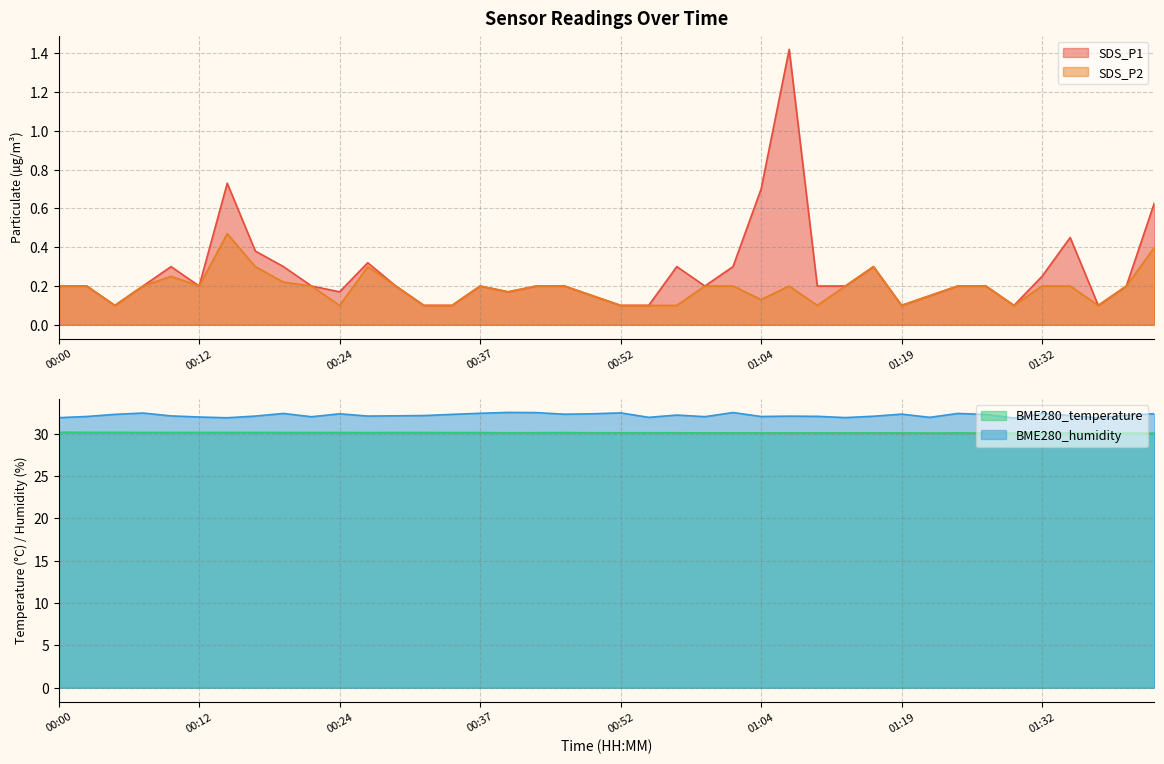

What is the label of the 21st point from the left?

00:52